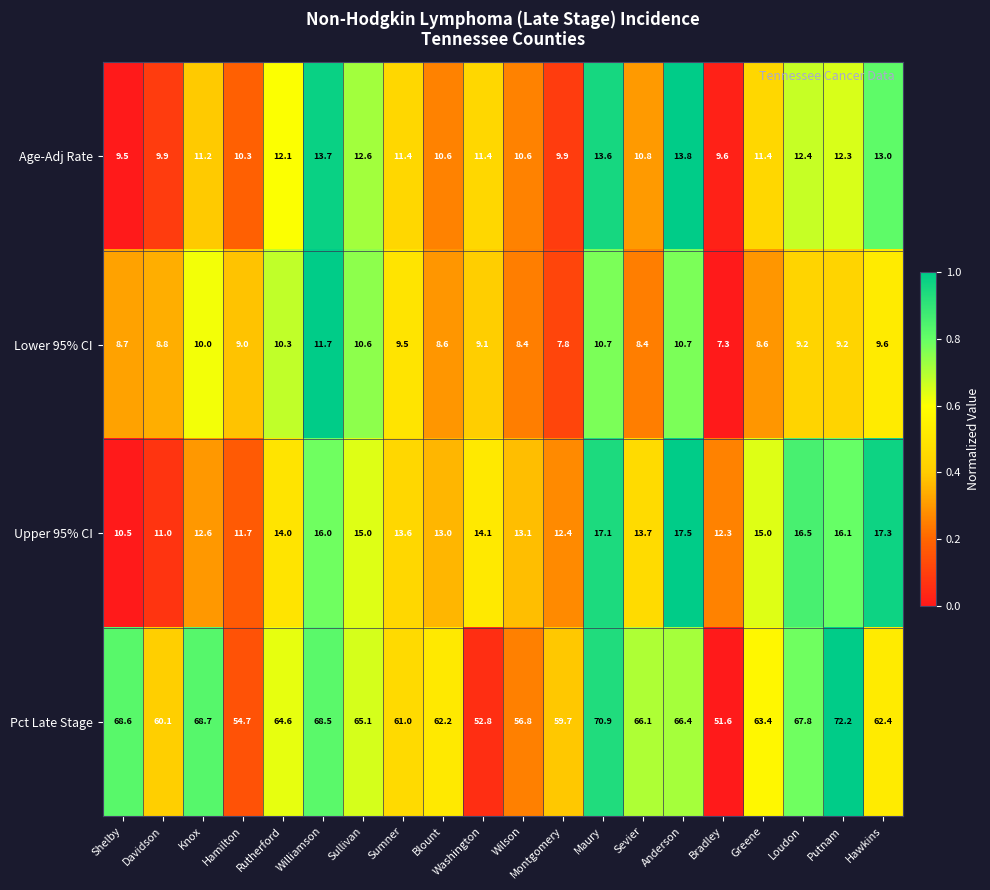

What is the difference between the highest and lowest values at Davidson?

51.3